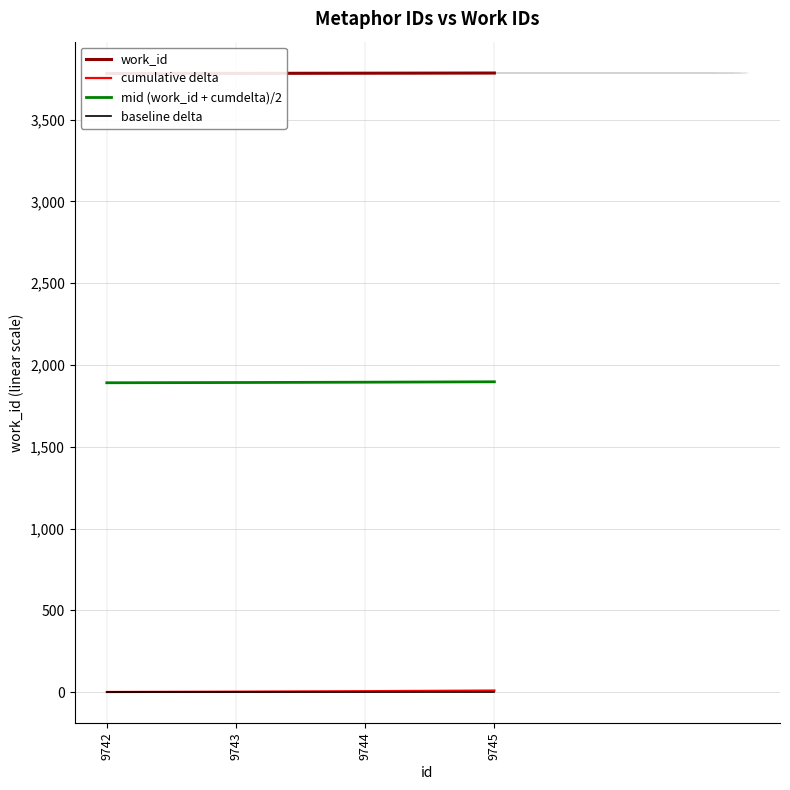

How many values in the work_id series exceed 3783?

1